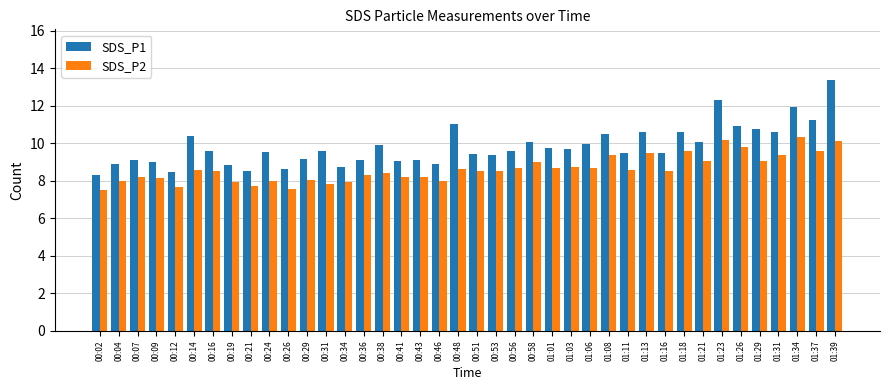

What is the difference between the SDS_P1 values at 00:56 and 01:03?

0.1